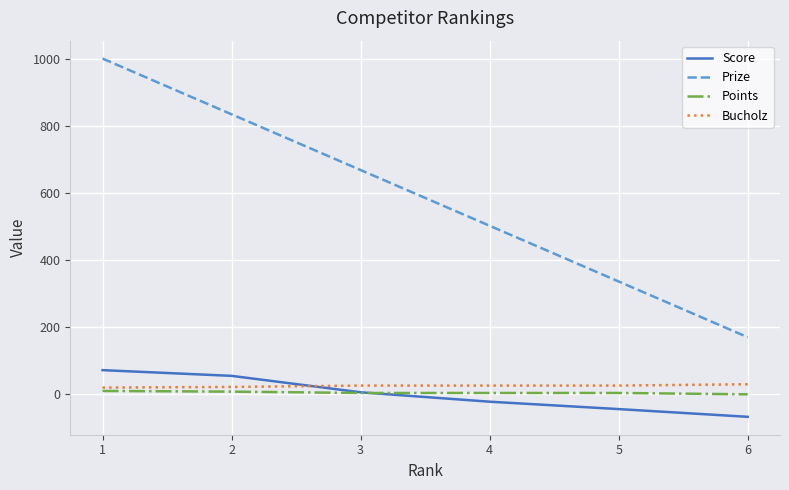

Rank the series by their maximum value, from lowest to highest.

Points, Bucholz, Score, Prize